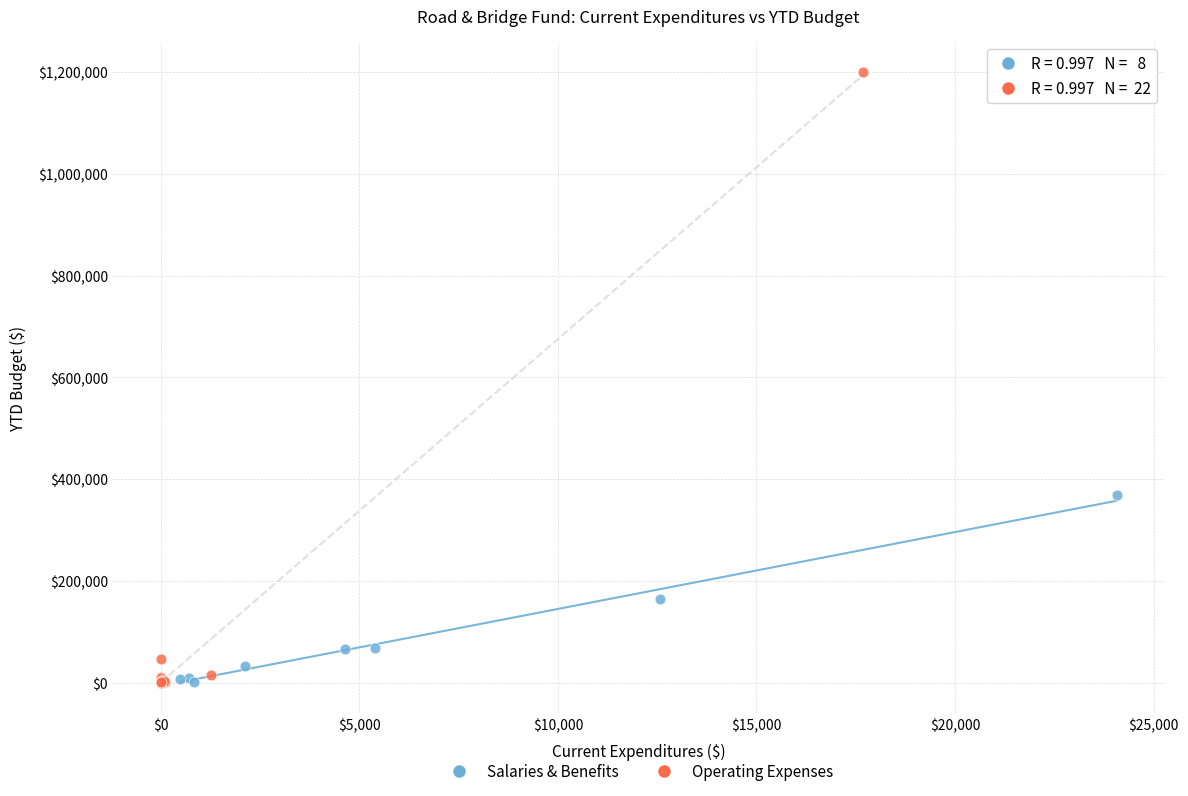

Which series reaches the maximum Y coordinate?

Operating Expenses